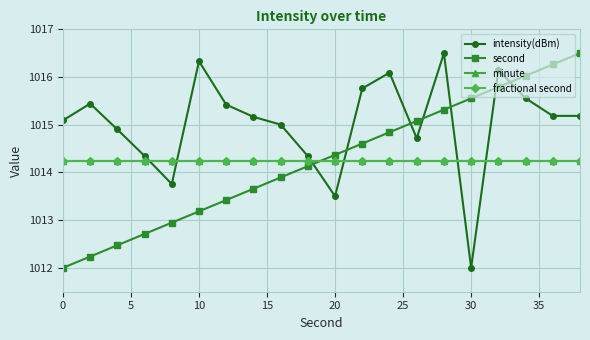

How many interior local valleys does the intensity(dBm) series have?

5